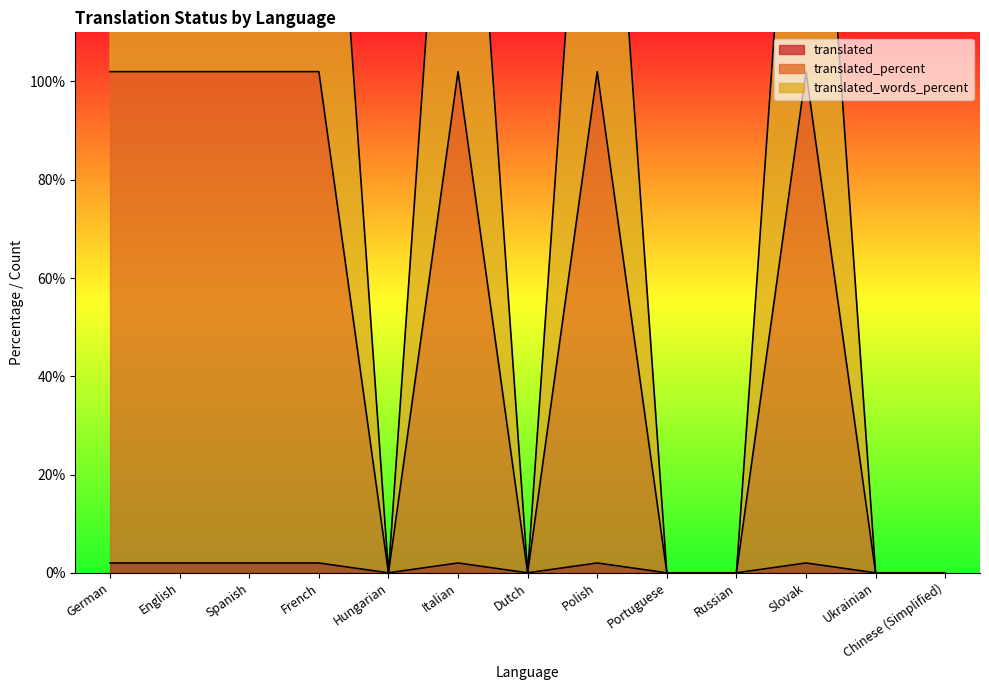

List the series in order of their overall mean, lowest first.

translated, translated_words_percent, translated_percent